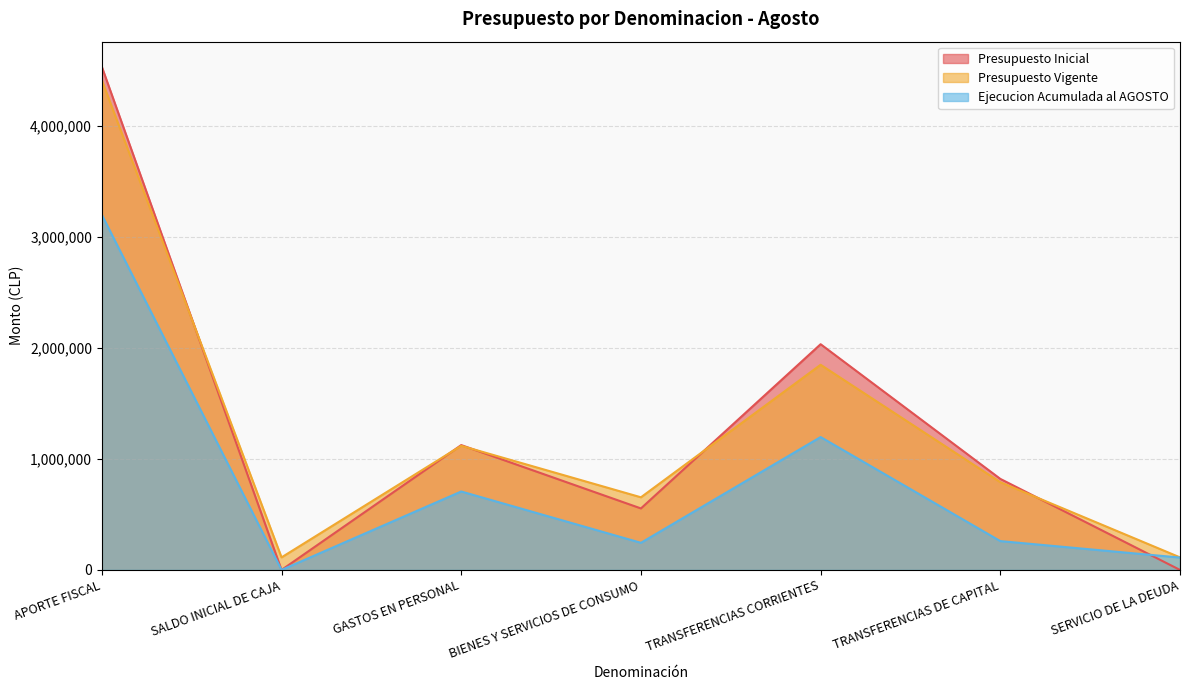

What is the highest value of the Presupuesto Inicial series?

4535707